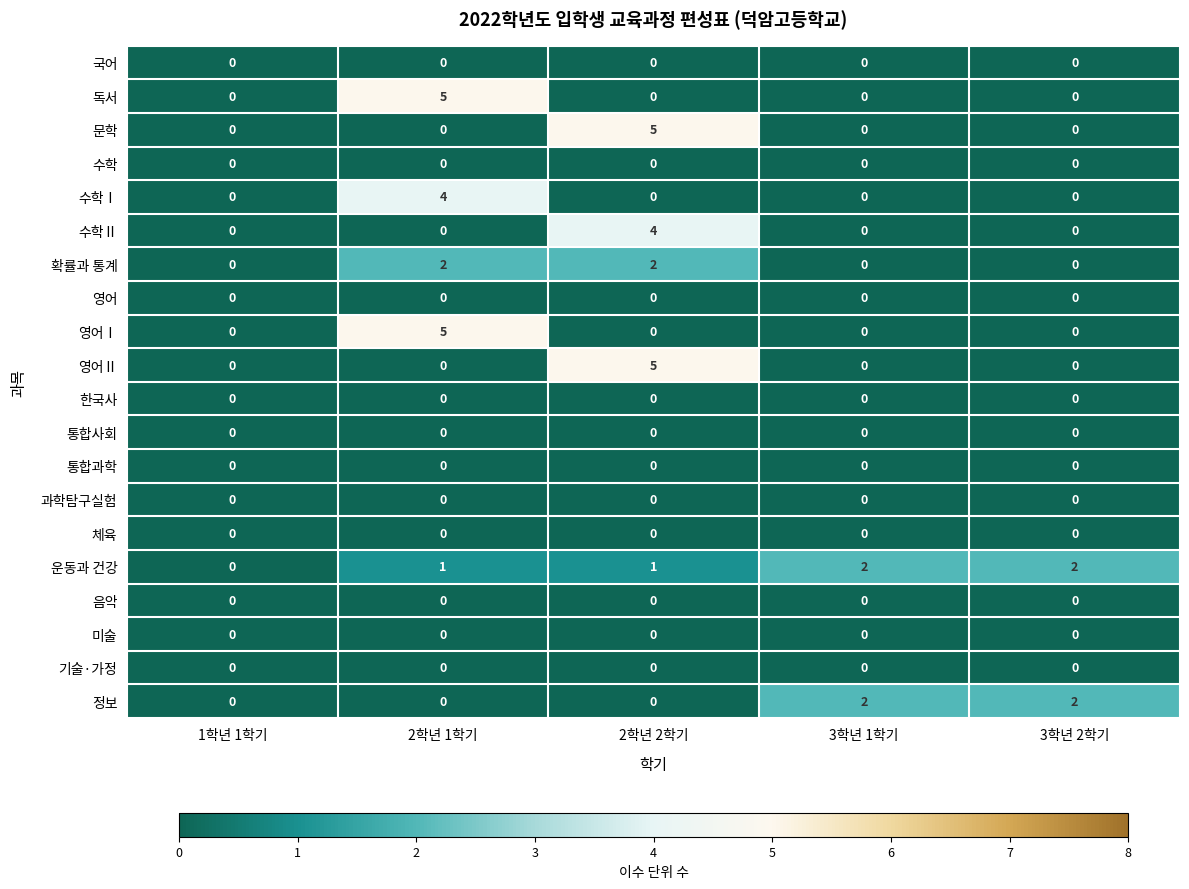

What is the greatest value displayed?

5